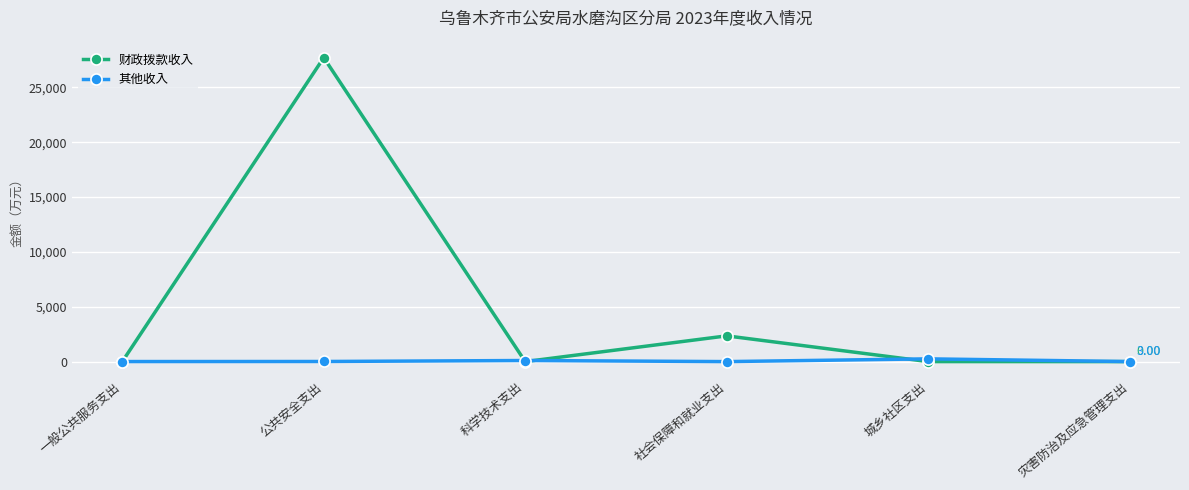

Where is 财政拨款收入 nearest to the value 13860?

社会保障和就业支出